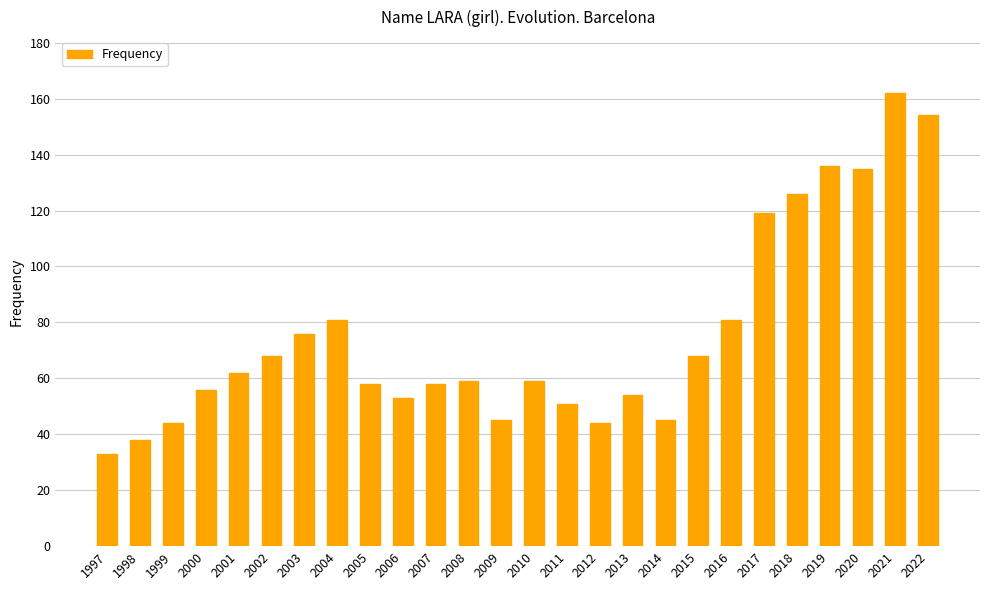

Read the value at 1997, to the nearest 5.

35